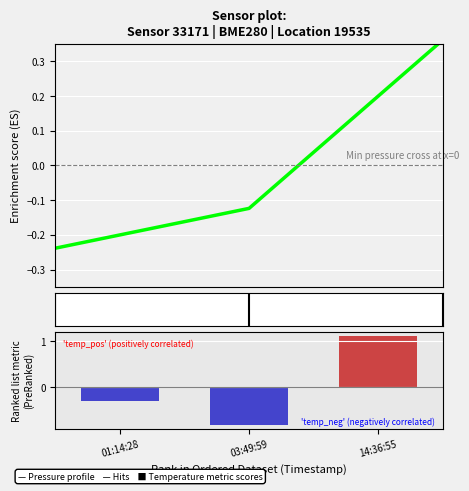

The value of Temperature (centered) at 03:49:59 is -0.5. True or false?

False